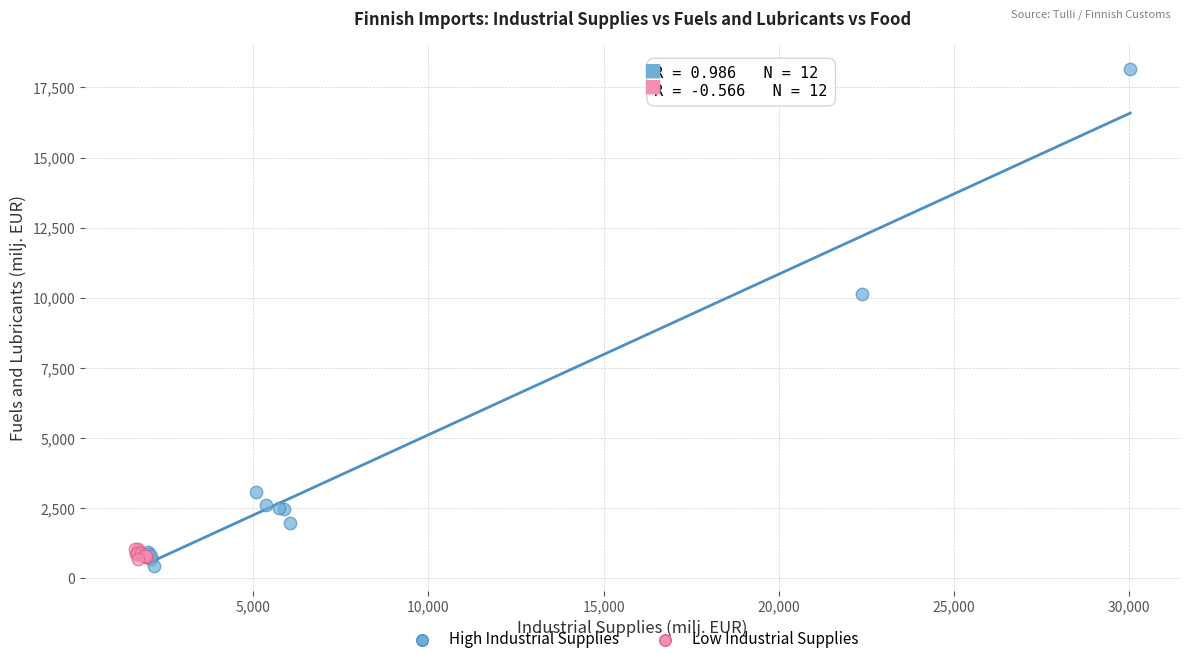

Which series has the largest Y range (max minus min)?

High Industrial Supplies